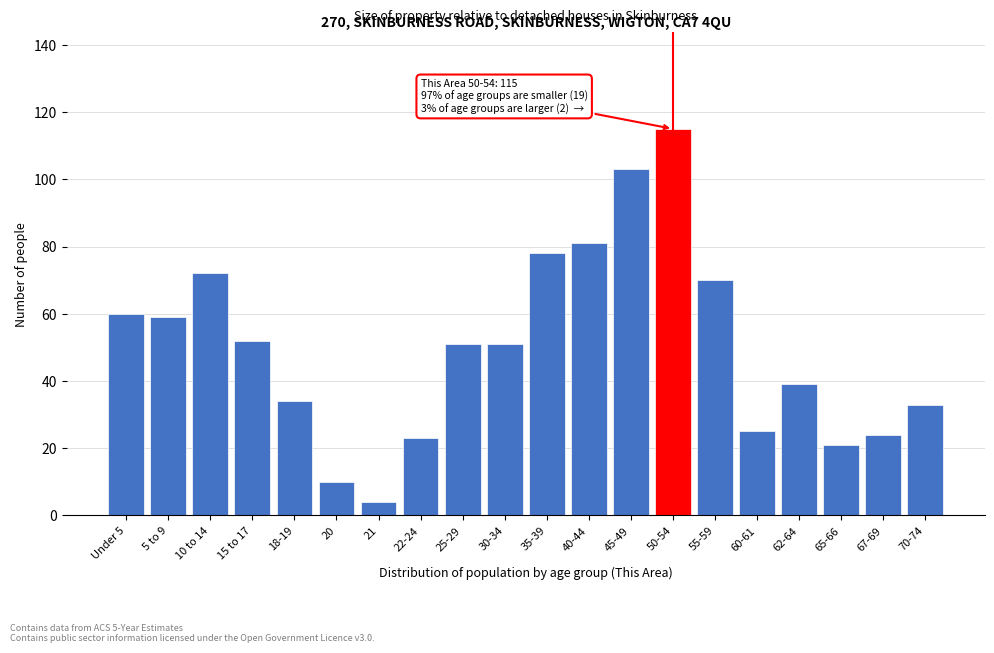

Reading left to right, list all the values displayed in this chart.

Under 5=60	5 to 9=59	10 to 14=72	15 to 17=52	18-19=34	20=10	21=4	22-24=23	25-29=51	30-34=51	35-39=78	40-44=81	45-49=103	50-54=115	55-59=70	60-61=25	62-64=39	65-66=21	67-69=24	70-74=33